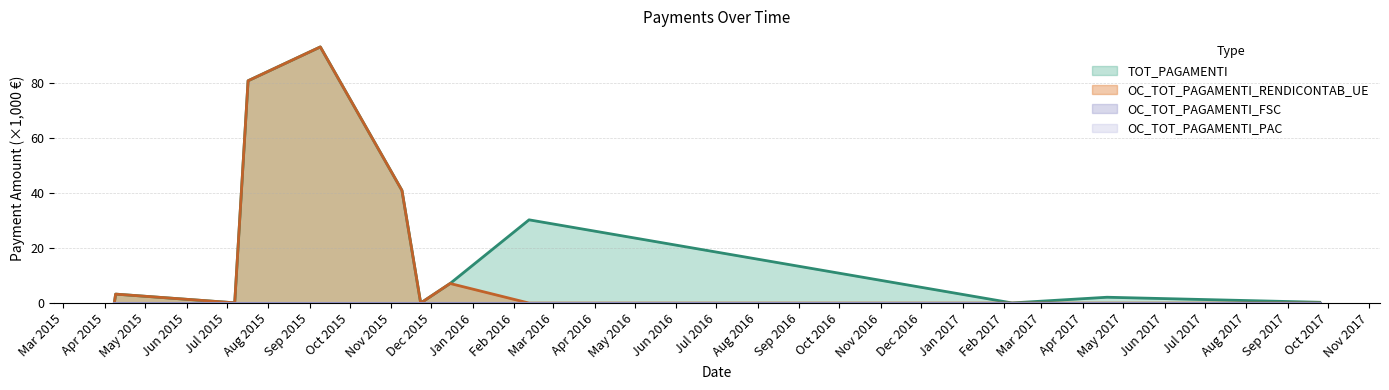

True or false: OC_TOT_PAGAMENTI_RENDICONTAB_UE has a value of 40.9 at 09/11/2015.

True